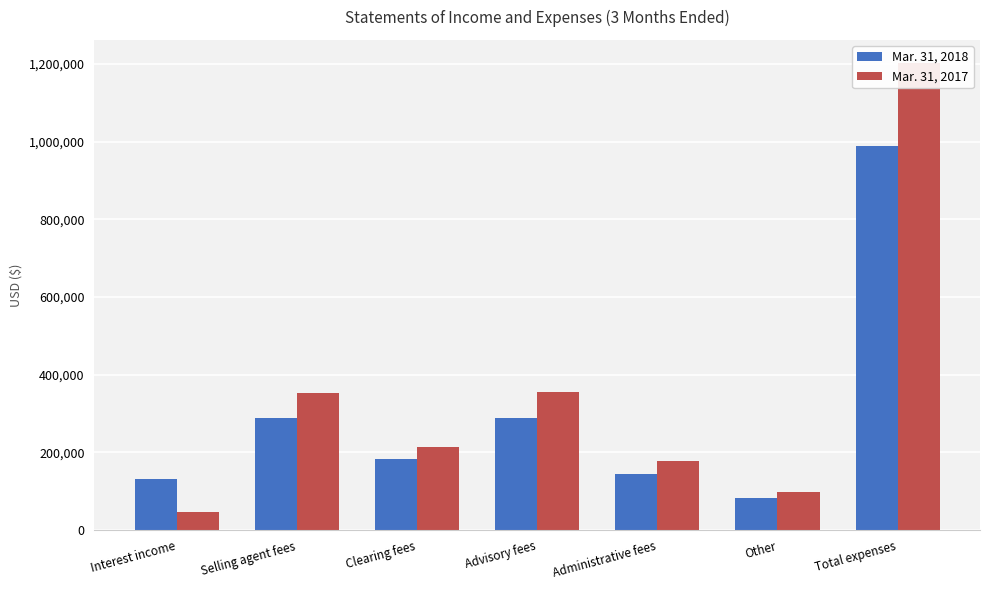

How many bars are there in total?

14